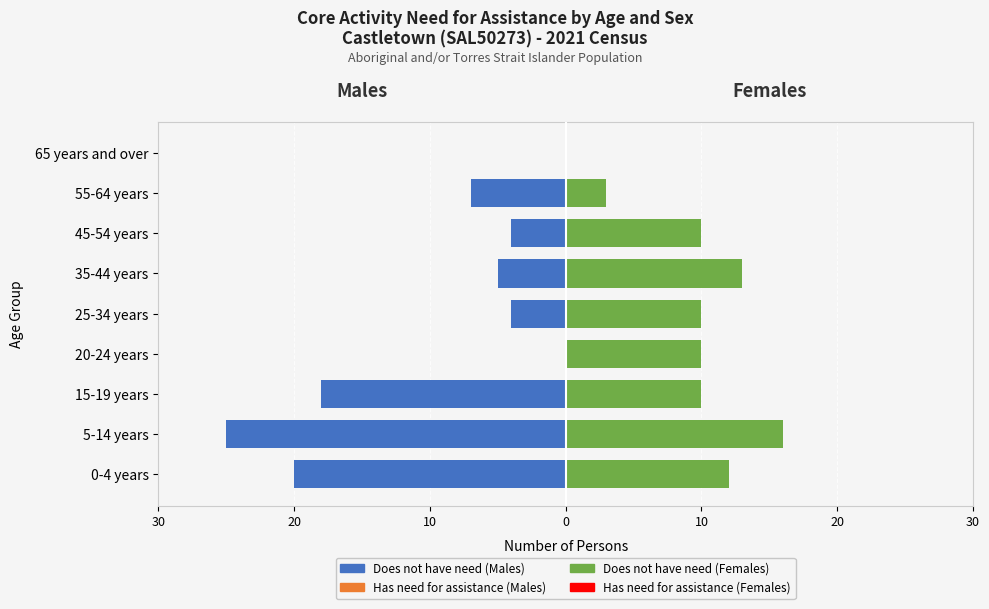

How many series are shown in this chart?

4